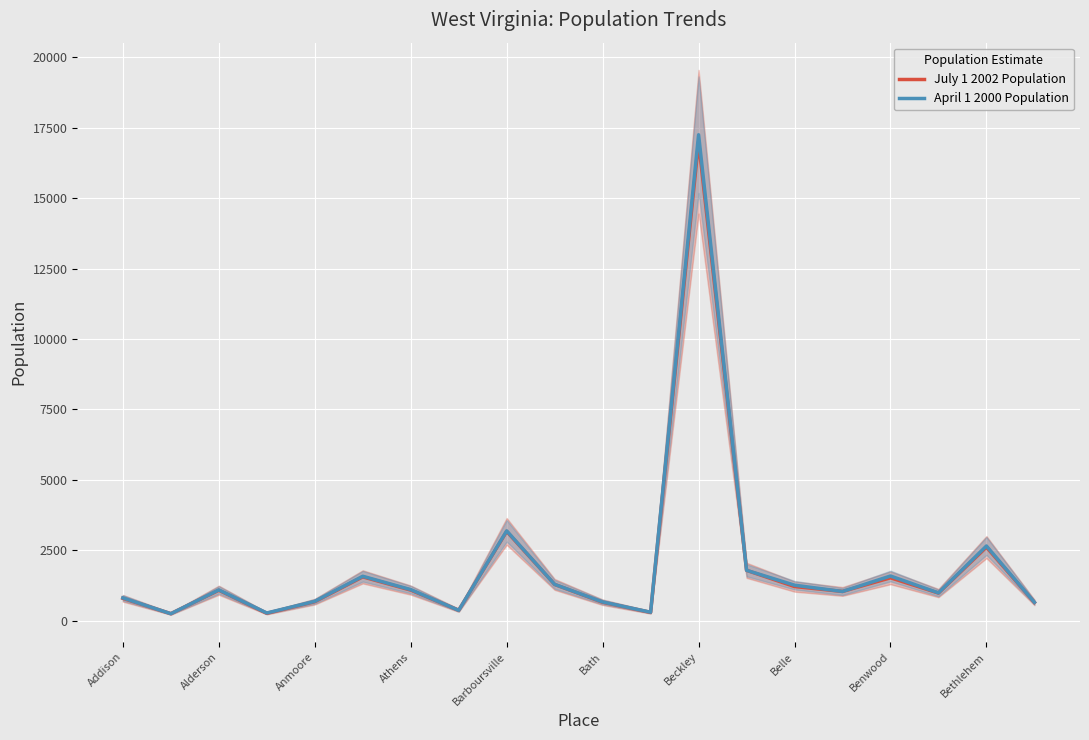

True or false: July 1 2002 Population has a value of 1211 at Belle.

True